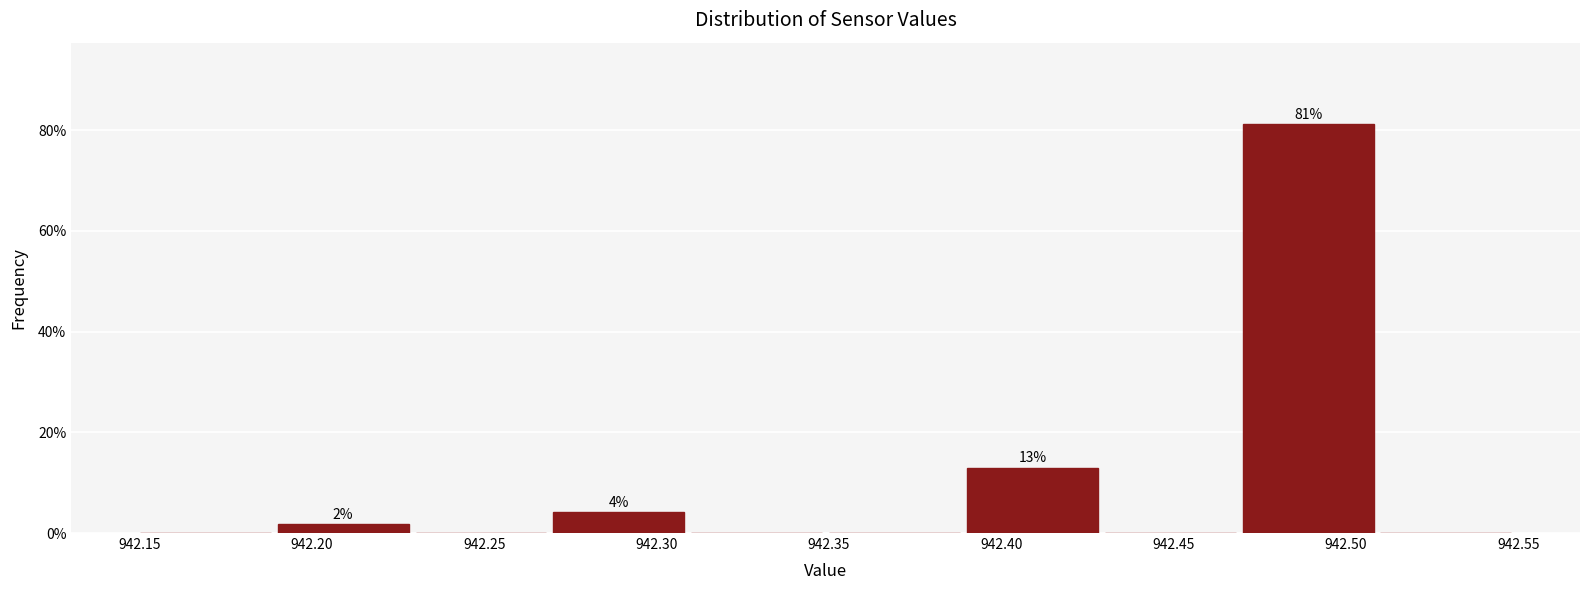

Which range on the x-axis has the tallest bar?

942.47 to 942.51